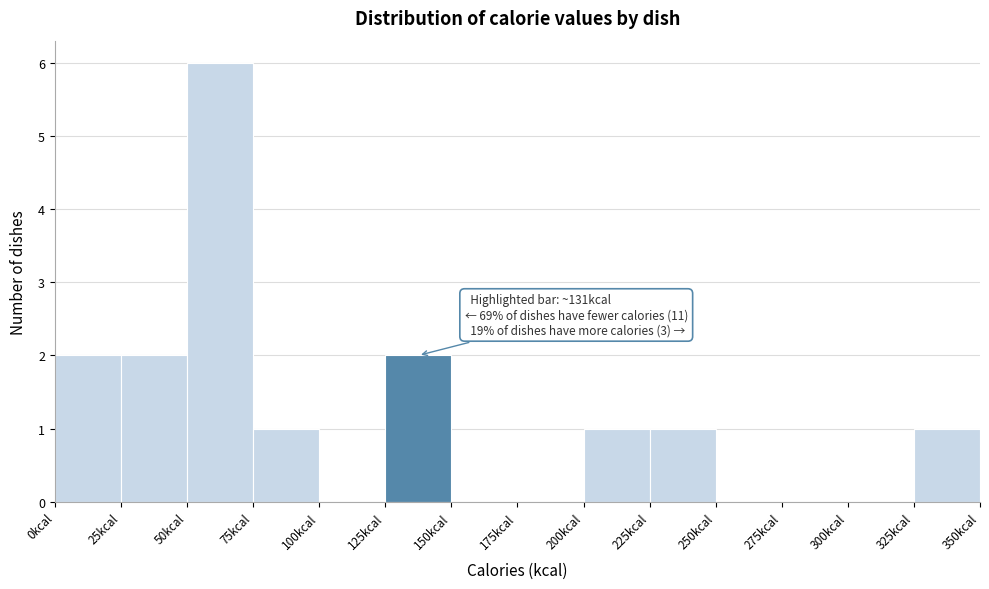

Which range on the x-axis has the tallest bar?

50 to 75